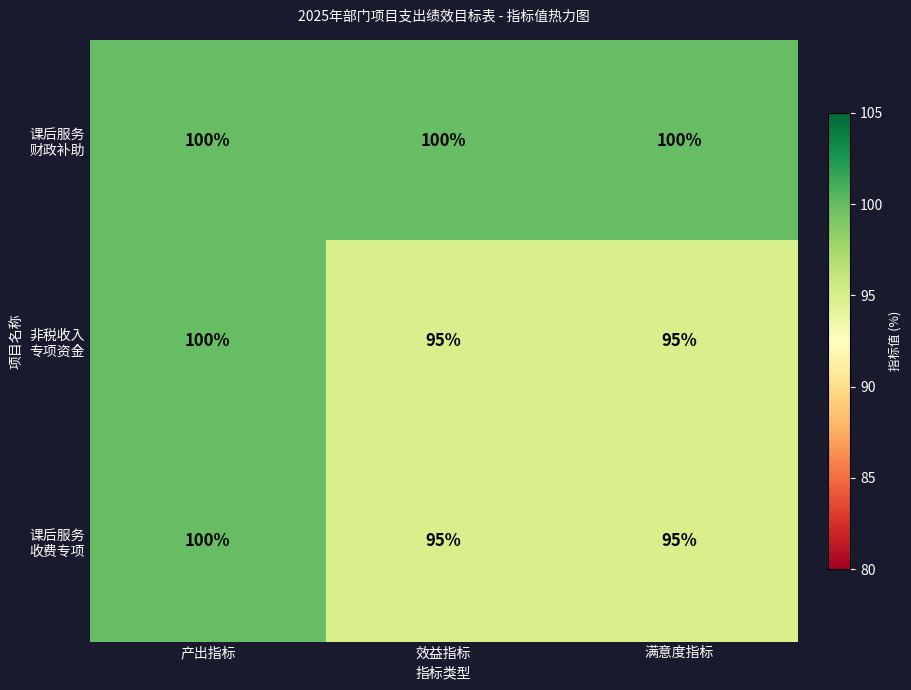

What is the smallest value displayed?

95